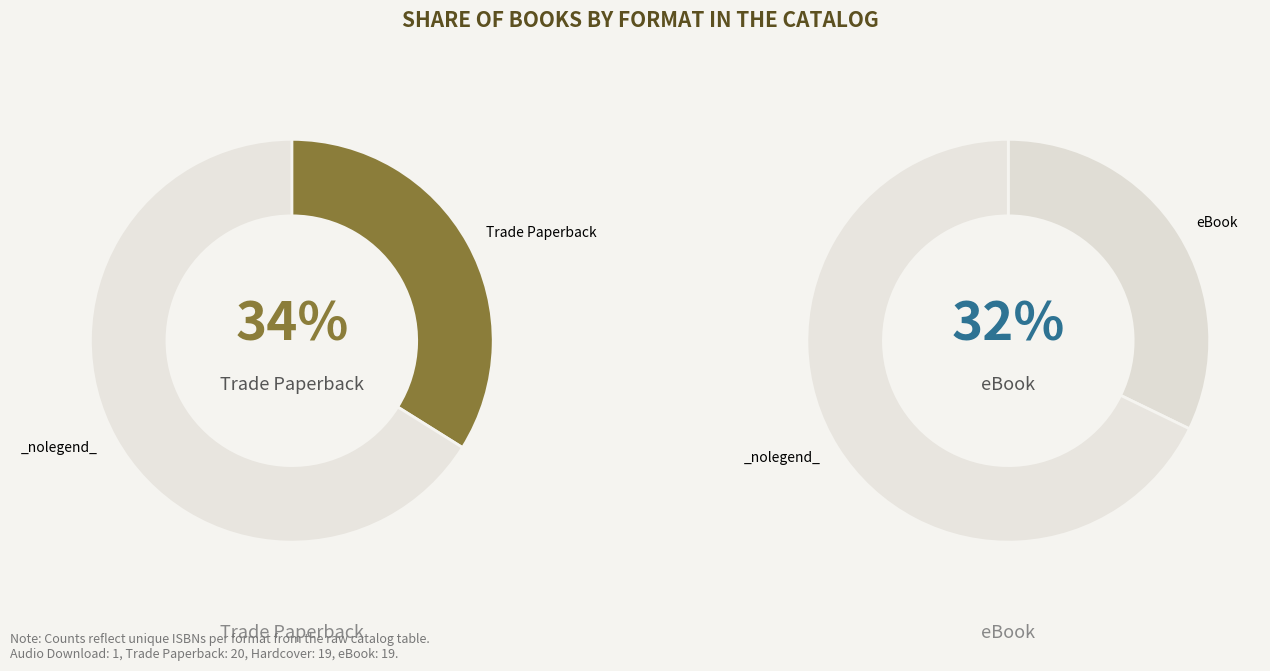

What percentage do Hardcover and eBook together represent?

64.4%